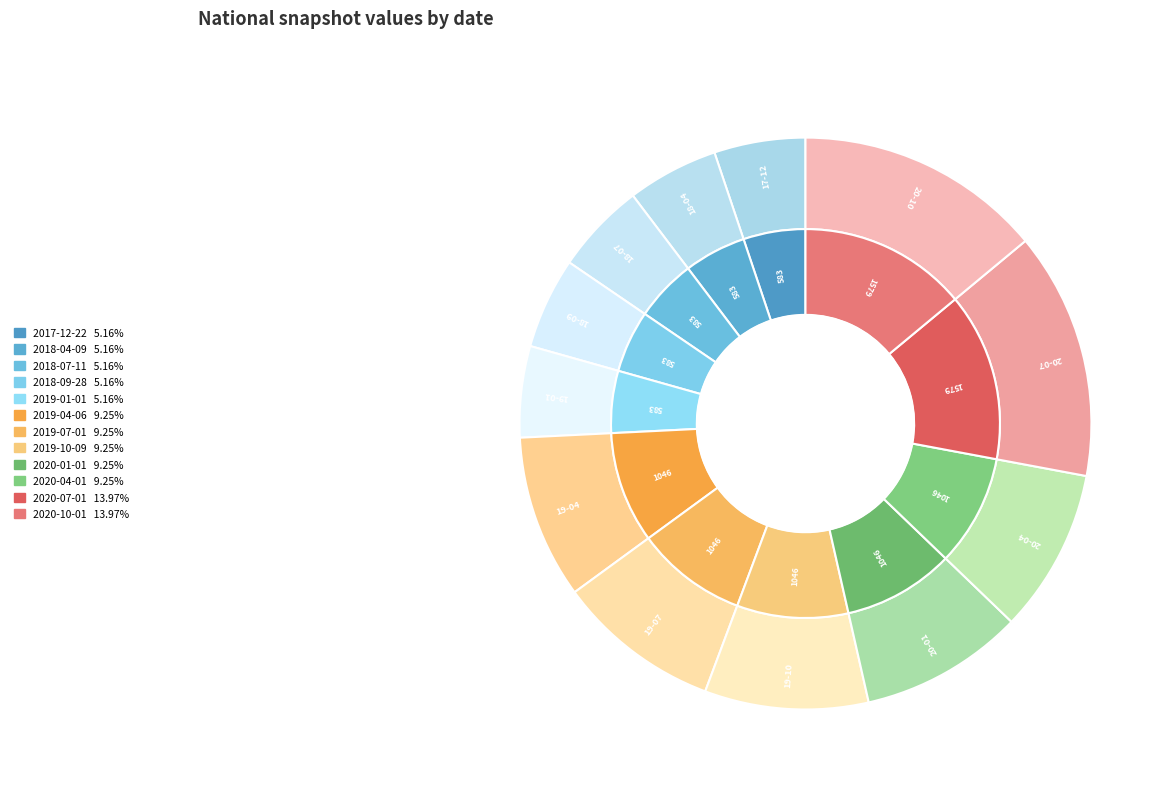

Does 2018-04-09 represent more than half of the total?

No